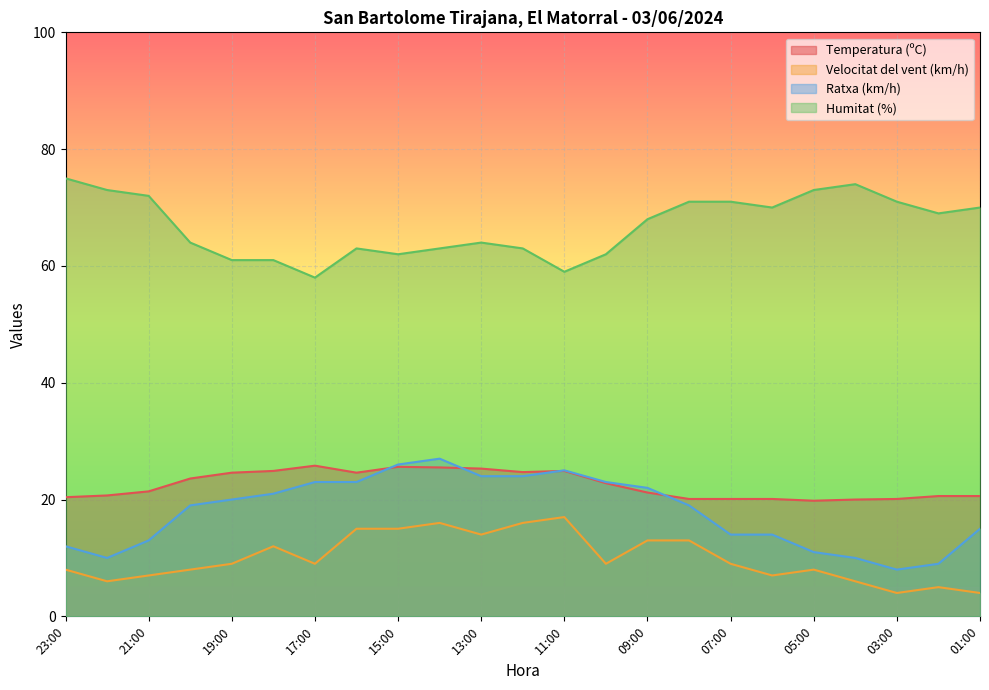

What is the label of the 7th point from the right?

07:00